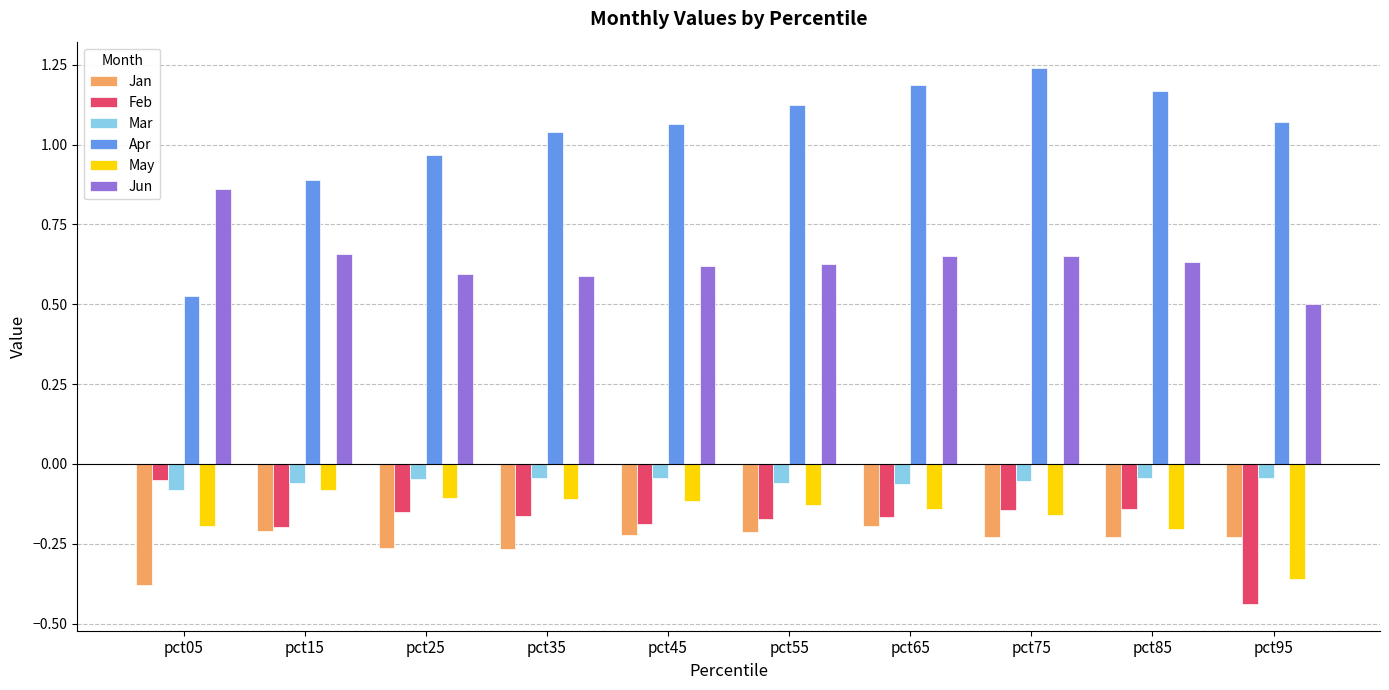

At which label is Apr closest to 0?

pct05